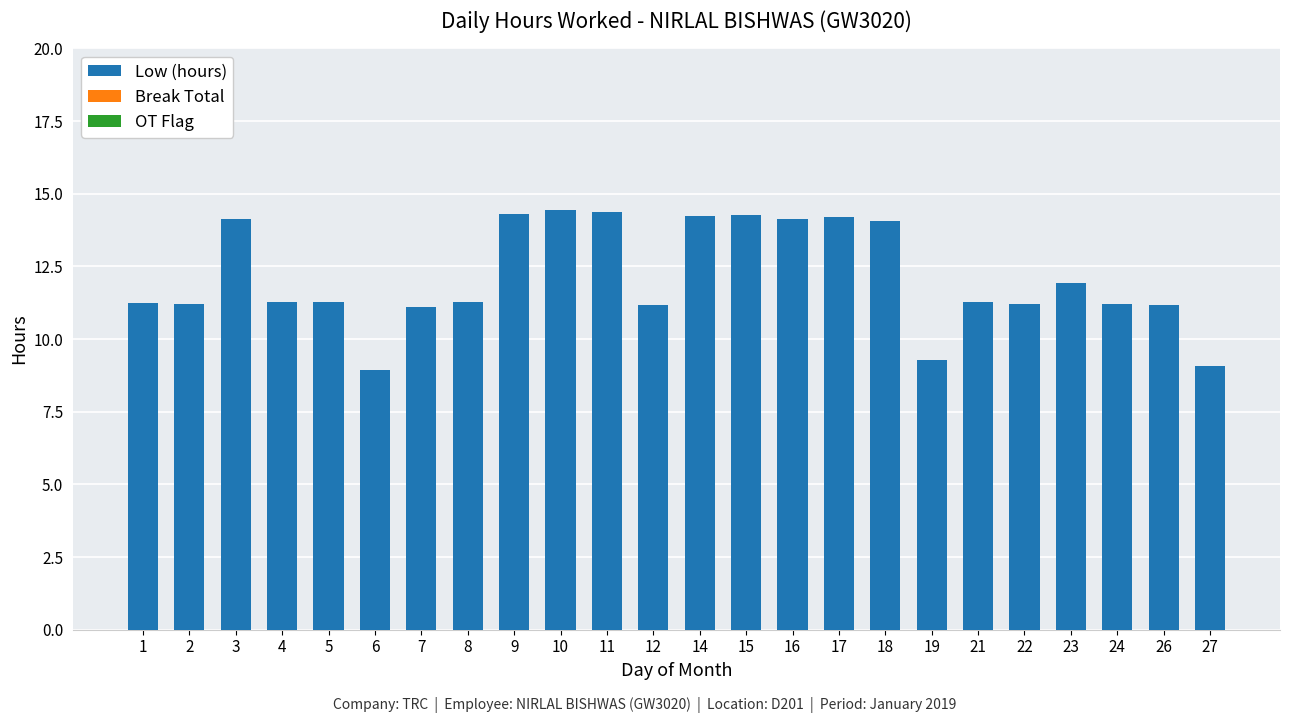

Does the chart contain stacked bars?

No